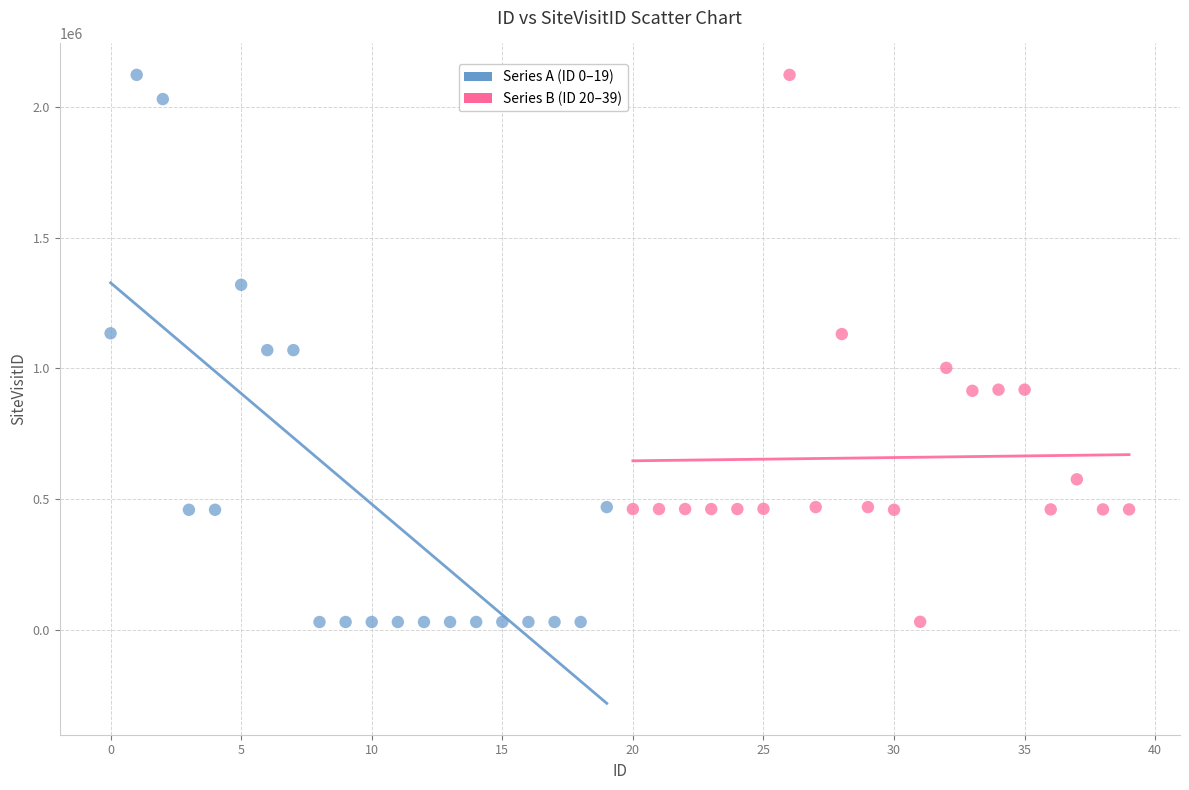

What are all the series names shown in the legend?

Series A (ID 0–19), Series B (ID 20–39)